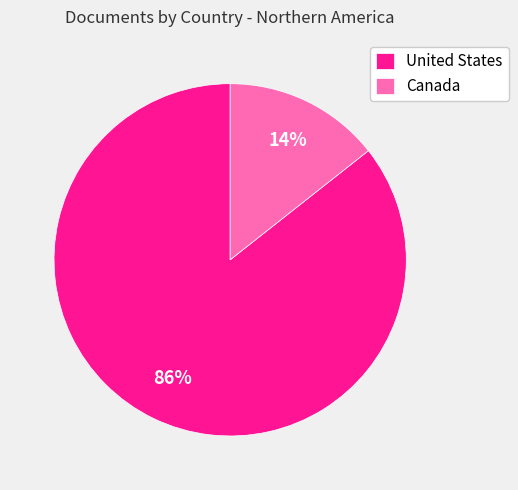

To the nearest percent, what portion does Canada represent?

14%